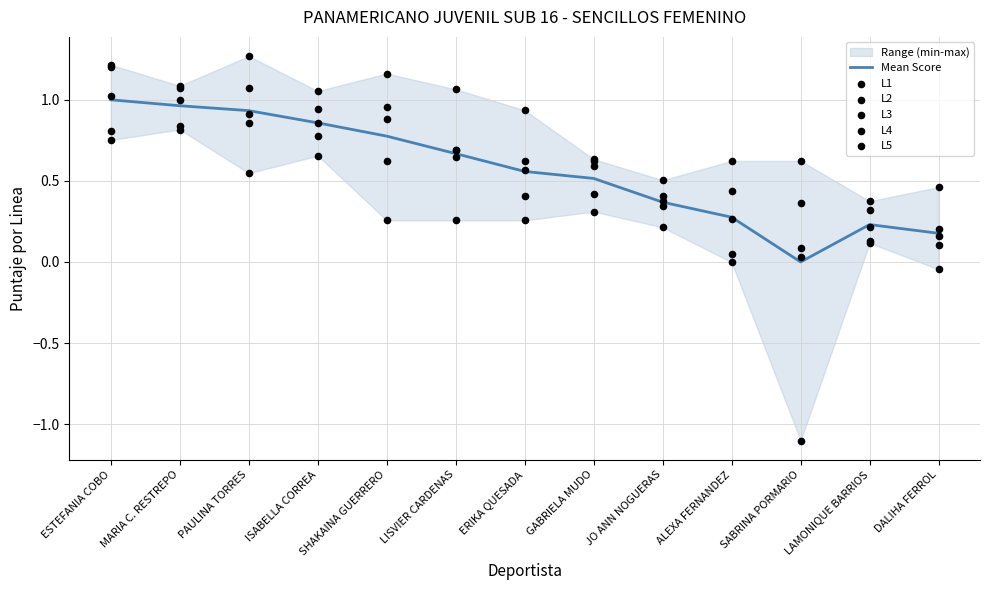

Which series reaches the maximum Y coordinate?

L1